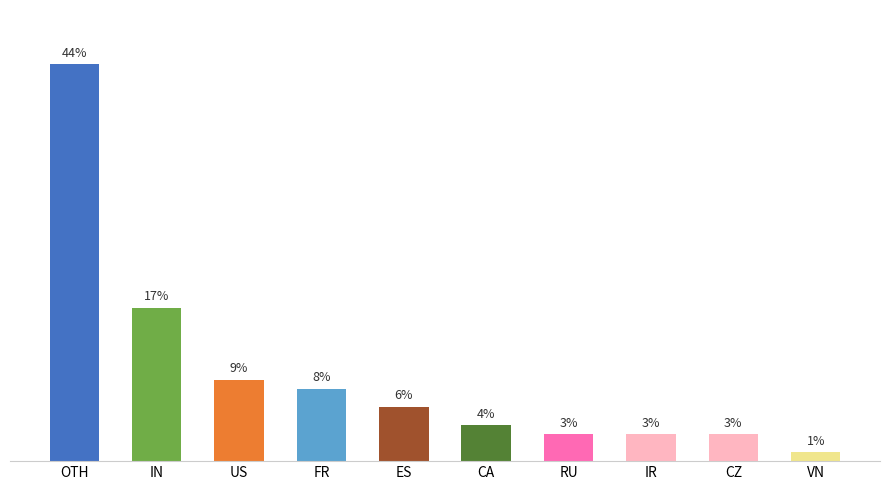

What is the average value?

10